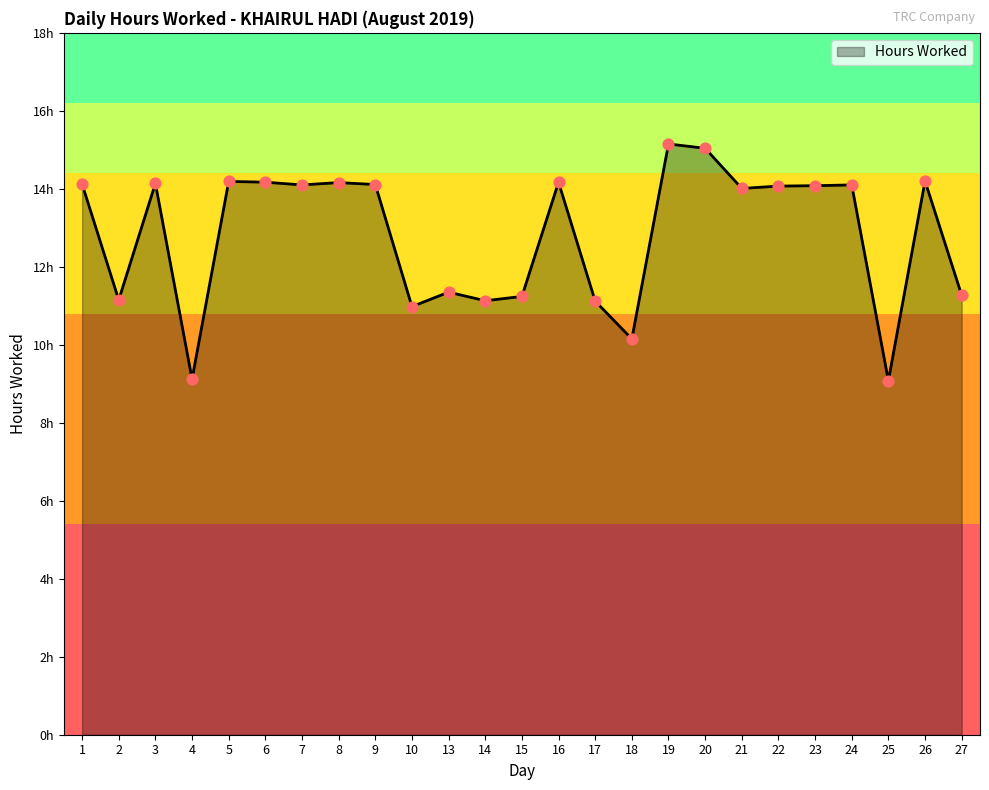

Does the chart have visible grid lines?

No